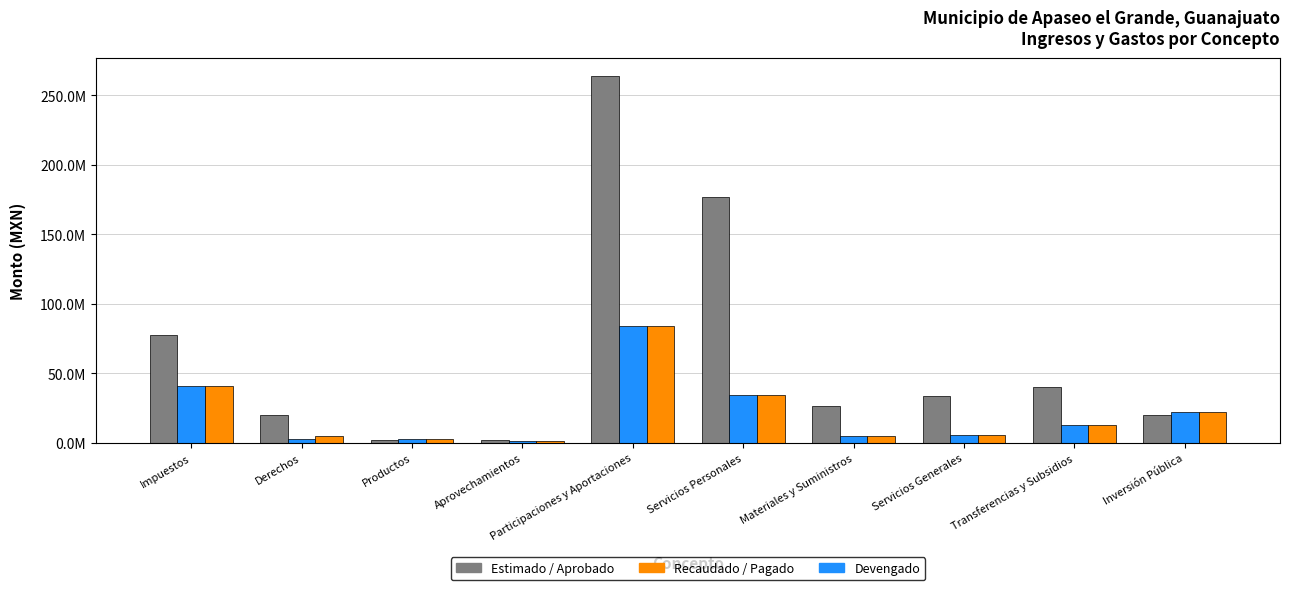

At which category is the sum across all series the highest?

Participaciones y Aportaciones